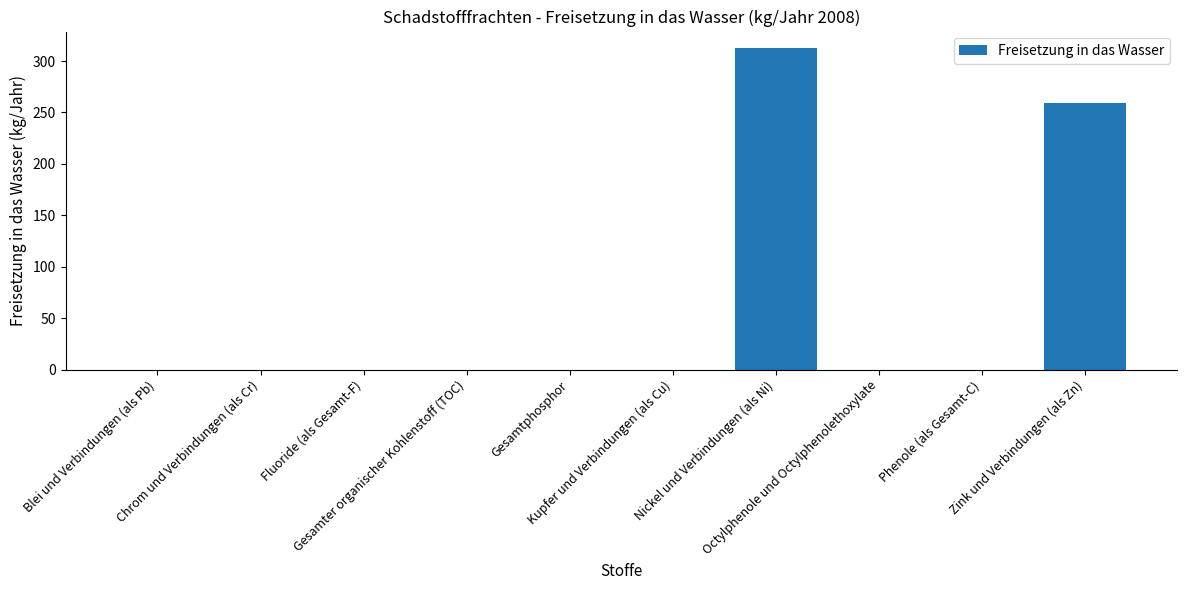

What is the greatest value displayed?

313